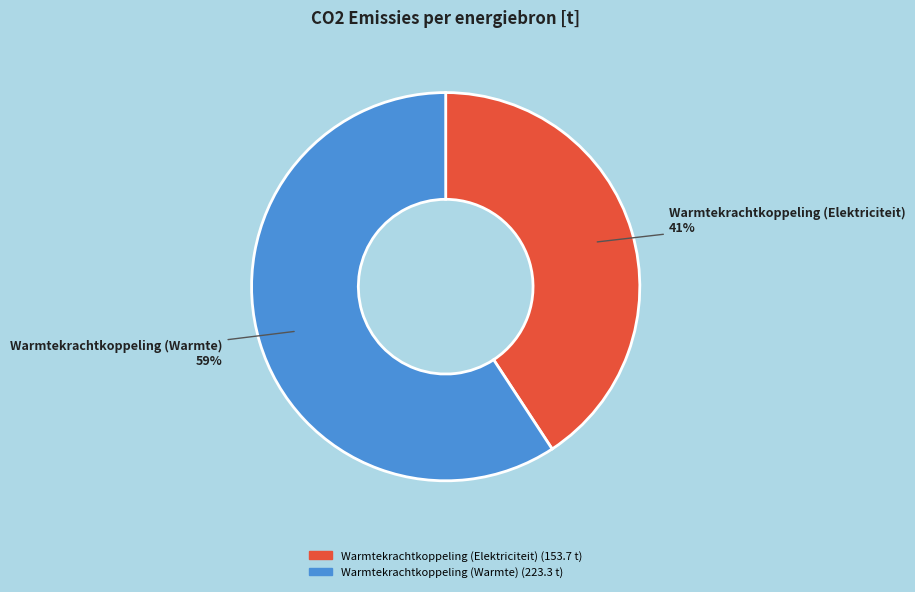

To the nearest percent, what is the difference between the largest and smallest slice percentages?

18%